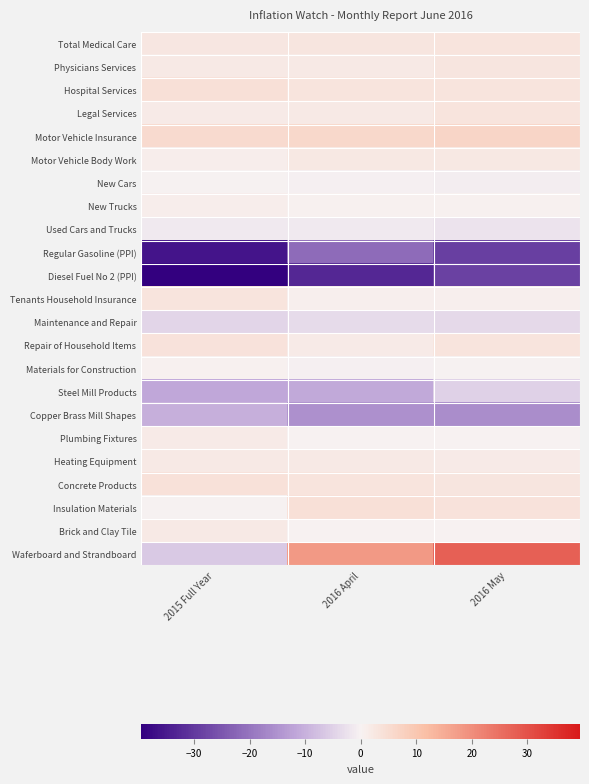

Between 2015 Full Year and 2016 April, which series saw the biggest shift?

Waferboard and Strandboard